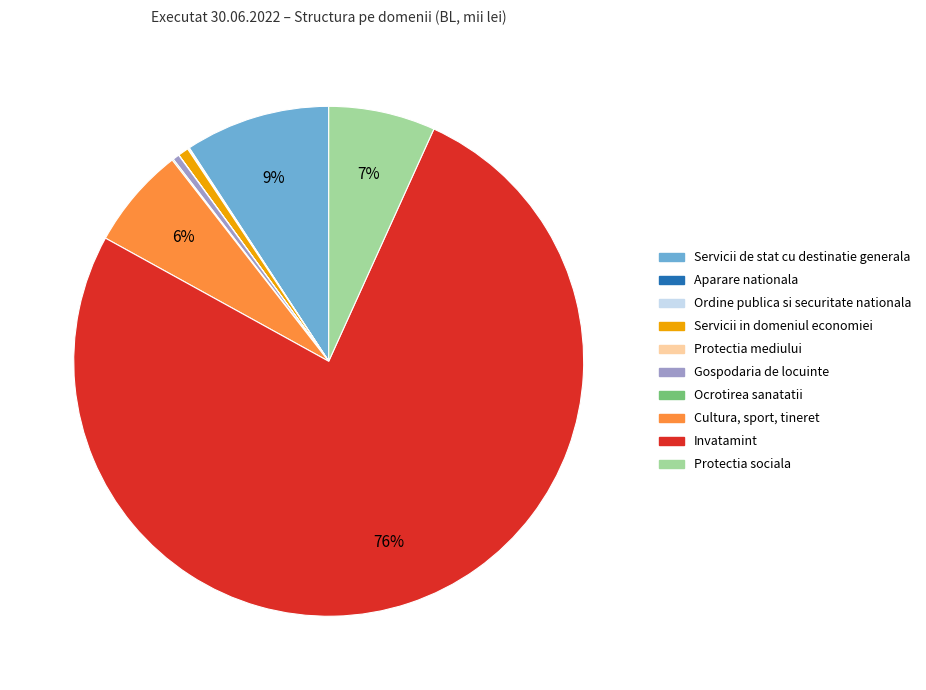

Which has a higher value, Servicii de stat cu destinatie generala or Invatamint?

Invatamint